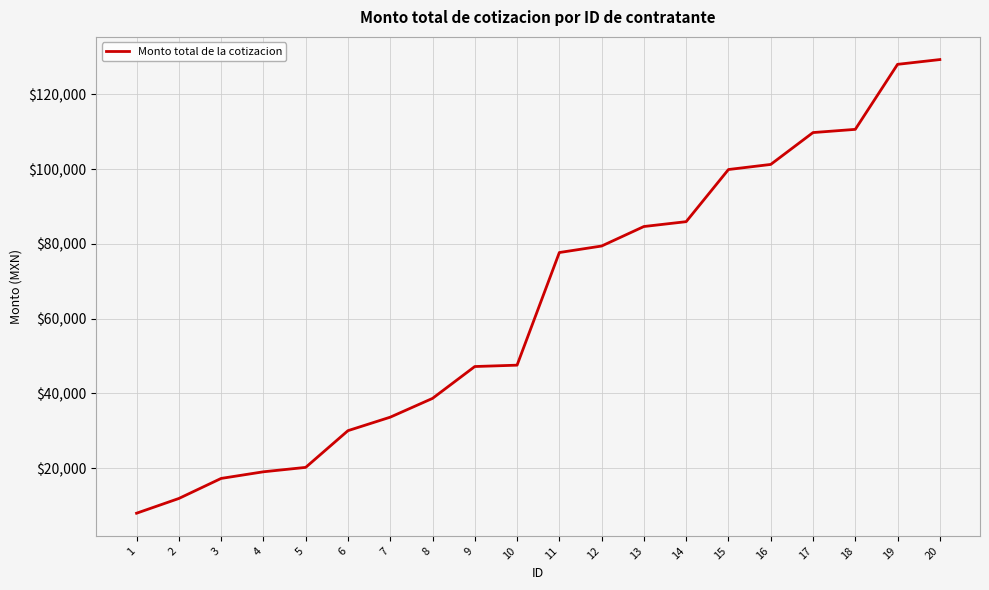

What is the sum of the values at 18 and 10?

158194.9